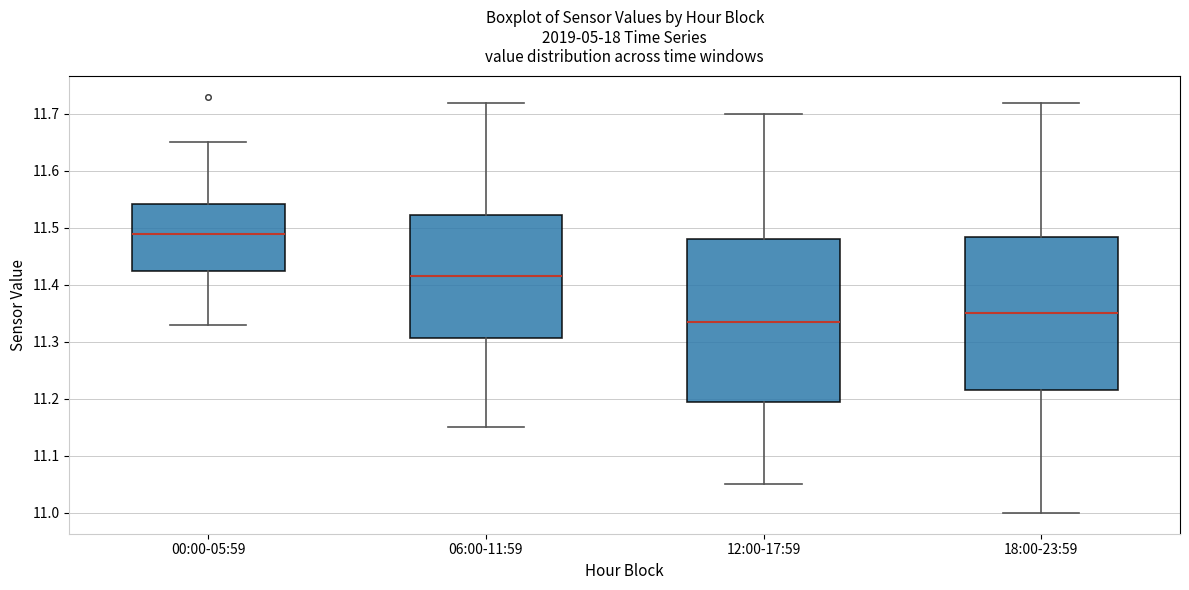

Reading left to right, read every box against the y-axis: the position of its median line, the range the box covers, and the ends of its whiskers. The values are not printed on the chart, so give them approximately, as read against the axis.

00:00-05:59: median 11.49, box 11.43 to 11.54, whiskers 11.33 to 11.65
06:00-11:59: median 11.42, box 11.31 to 11.52, whiskers 11.15 to 11.72
12:00-17:59: median 11.34, box 11.20 to 11.48, whiskers 11.05 to 11.70
18:00-23:59: median 11.35, box 11.22 to 11.49, whiskers 11.00 to 11.72